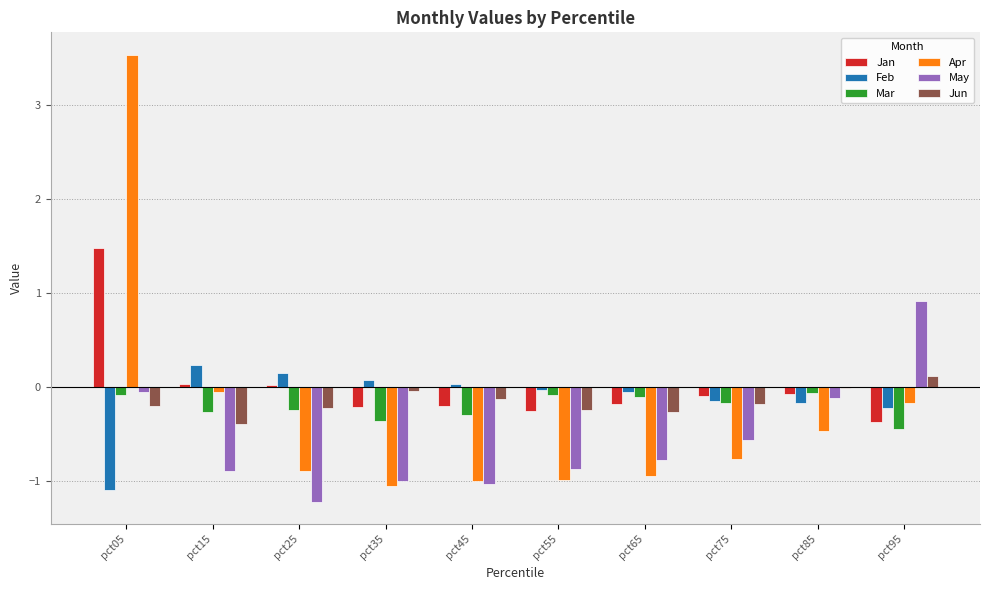

Which series changed the most between pct05 and pct95?

Apr